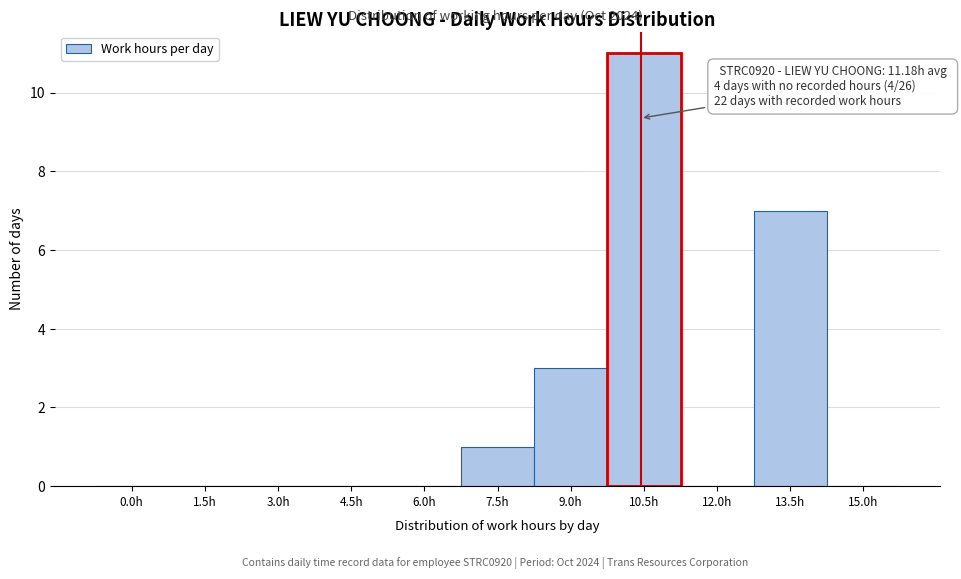

Reading left to right, what are all the values shown in this chart?

0.0h=0	1.5h=0	3.0h=0	4.5h=0	6.0h=0	7.5h=1	9.0h=3	10.5h=11	12.0h=0	13.5h=7	15.0h=0